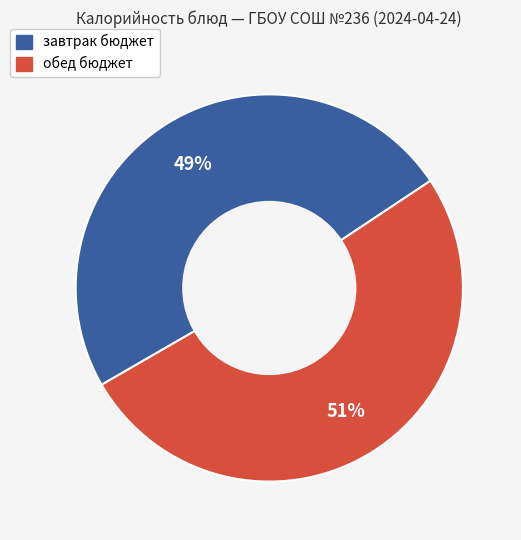

Does any single category account for the majority?

Yes